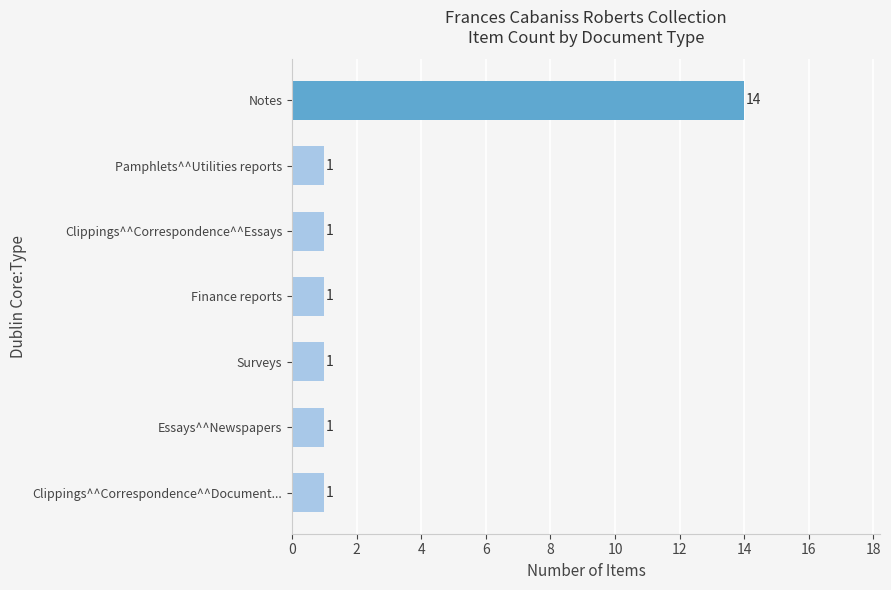

What is the change in value from Pamphlets^^Utilities reports to Notes?

+13